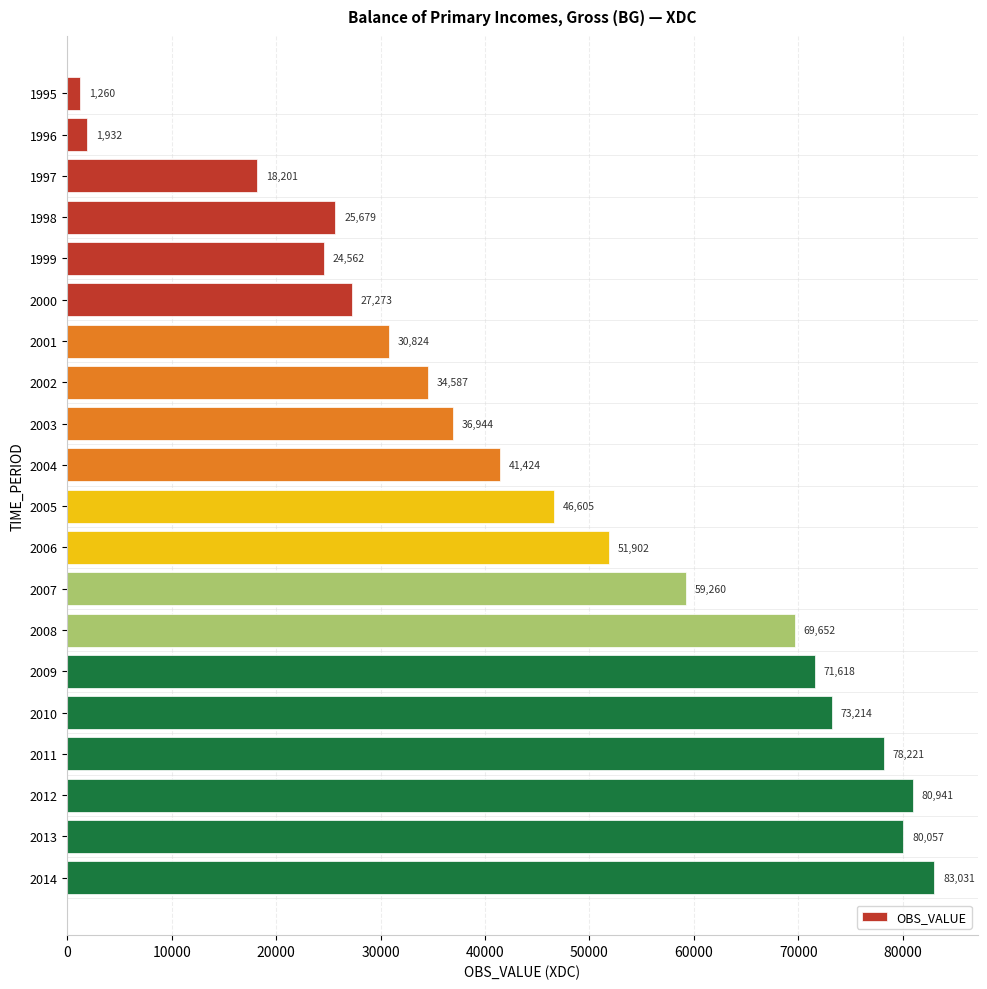

True or false: the data shows 1260 at 1995.

True